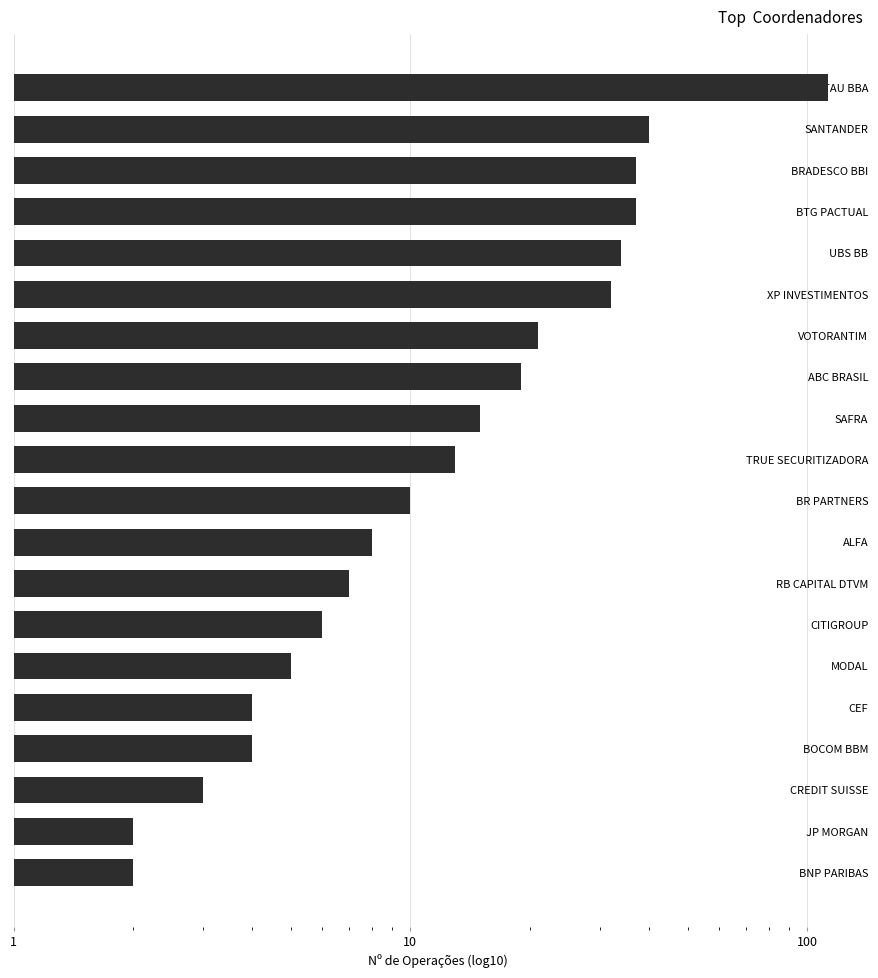

What is the average value?

21